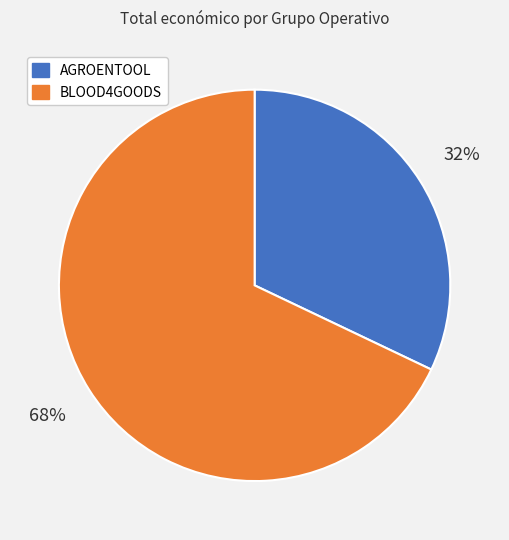

To the nearest percent, what is the difference between the largest and smallest slice percentages?

36%